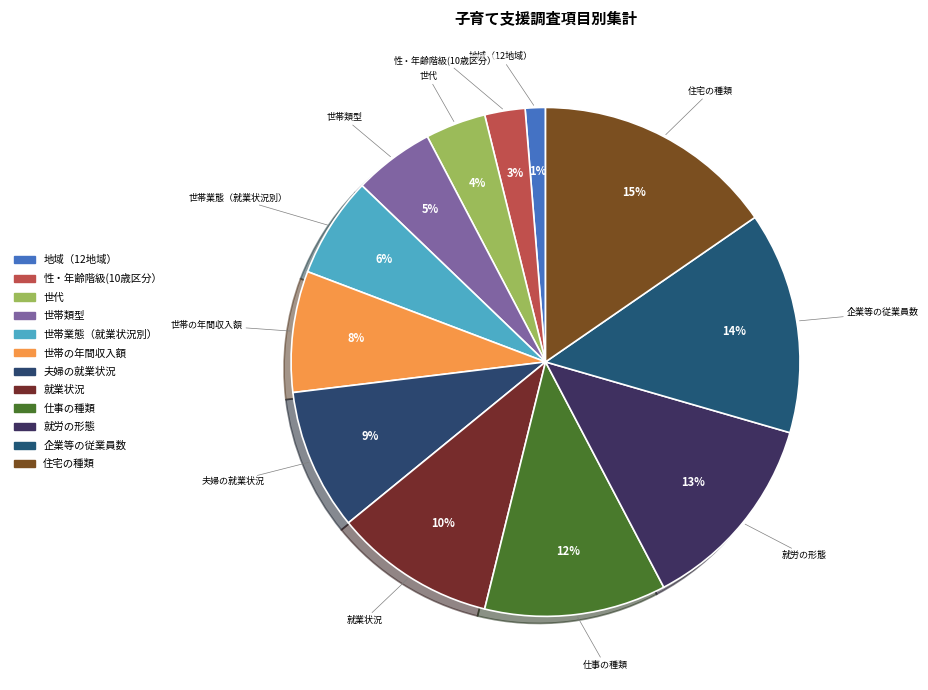

Does any single category account for the majority?

No